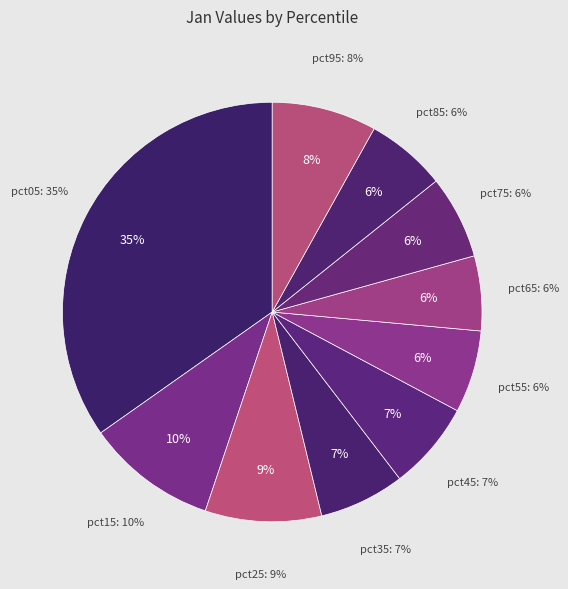

To the nearest percent, what is the average slice percentage?

10%